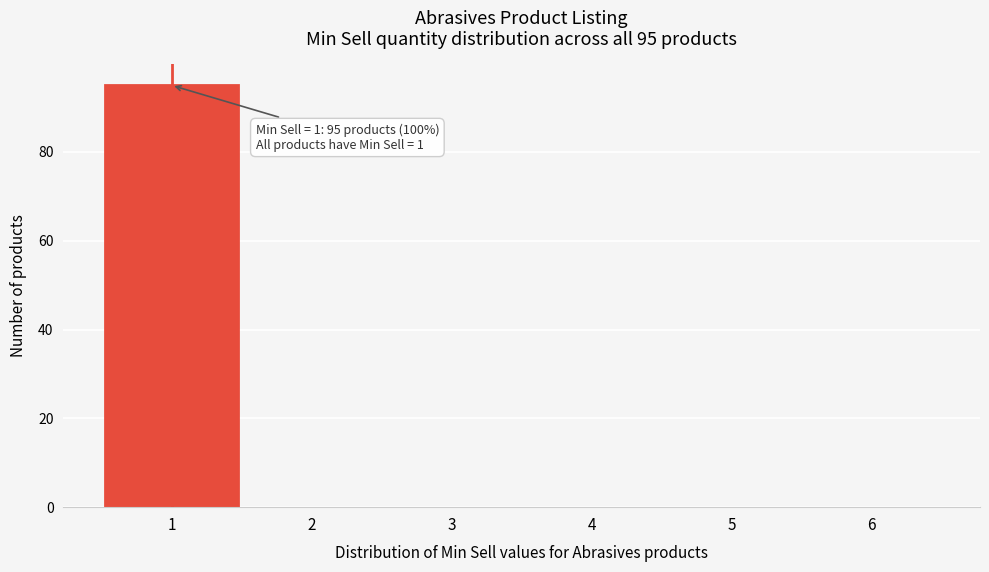

What is the sum of all values?

95